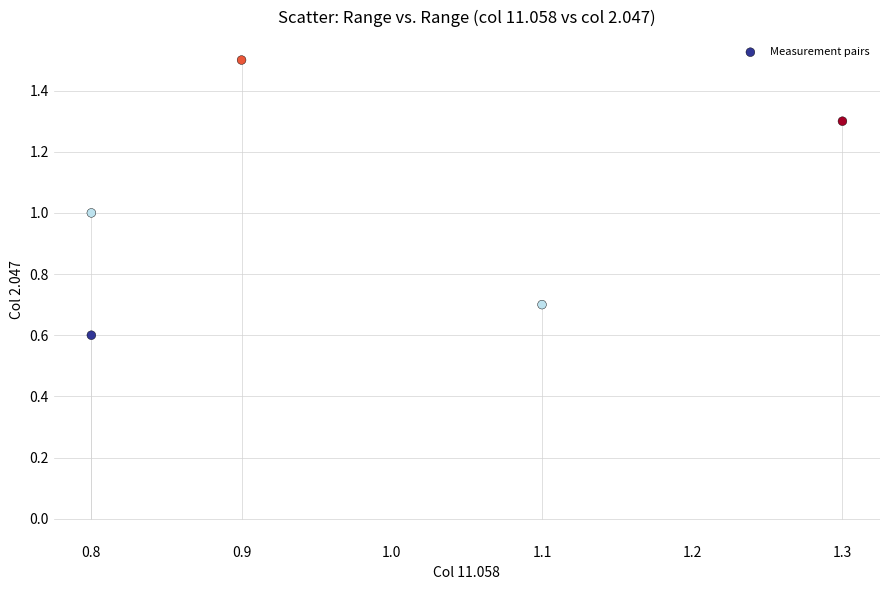

What is the average X value?

1.0